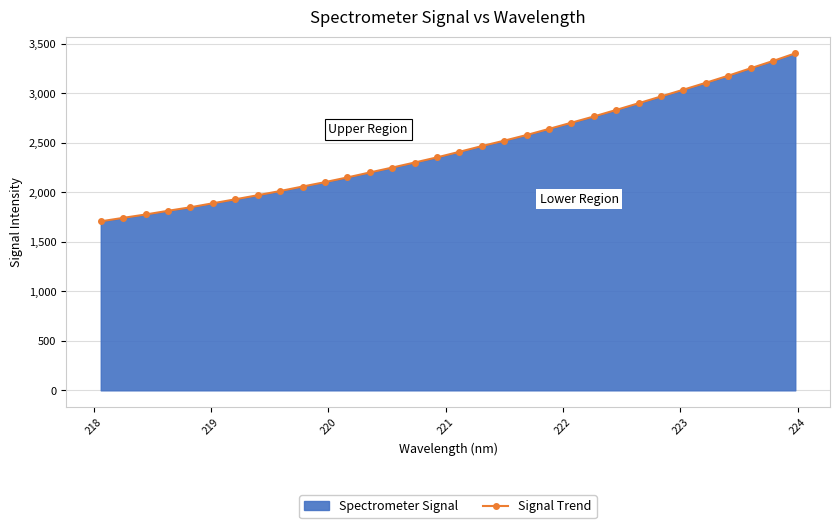

What is the sum of all values?

78238.1